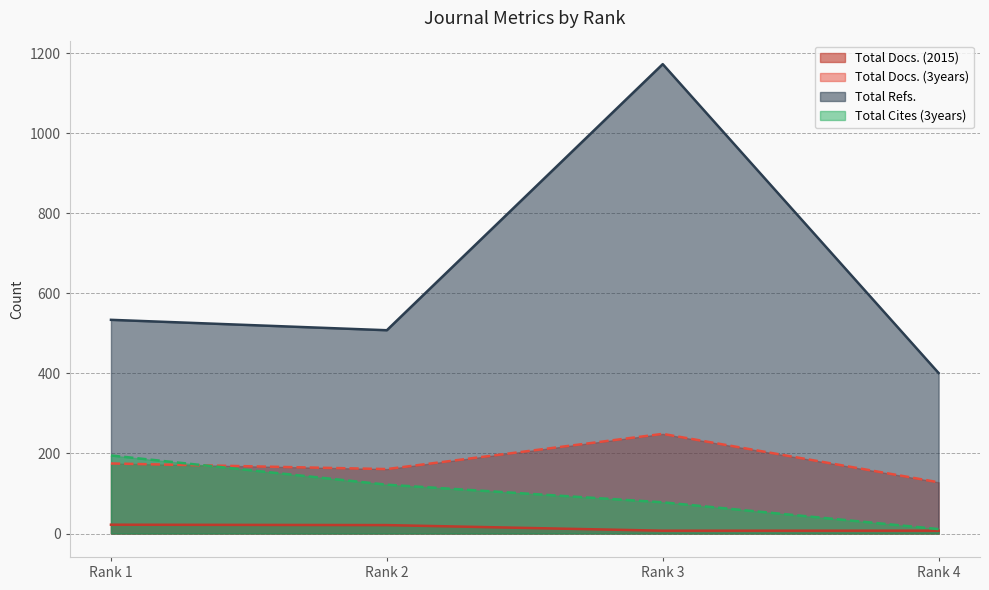

Which series has the widest spread of values?

Total Refs.